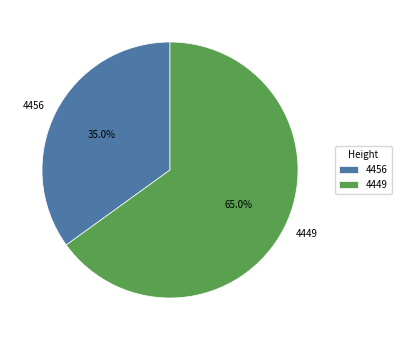

To the nearest percent, what is the difference between the 4456 and 4449 slice percentages?

30%